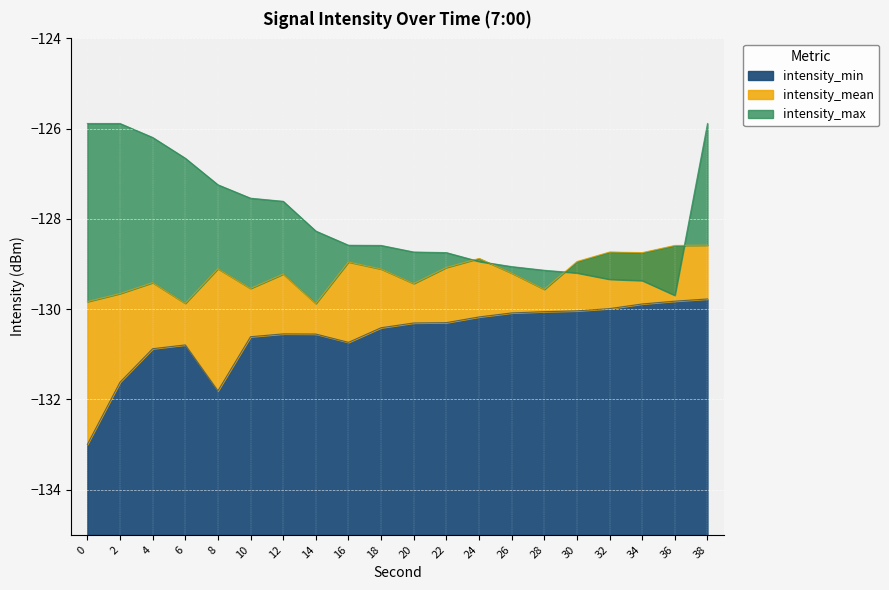

Reading left to right, extract all data points from this chart.

intensity_min: -133.0	-131.6	-130.9	-130.8	-131.8	-130.6	-130.5	-130.6	-130.7	-130.4	-130.3	-130.3	-130.2	-130.1	-130.1	-130.0	-130.0	-129.9	-129.8	-129.8
intensity_mean: -129.8	-129.7	-129.4	-129.9	-129.1	-129.5	-129.2	-129.9	-129.0	-129.1	-129.4	-129.1	-128.9	-129.2	-129.6	-128.9	-128.7	-128.7	-128.6	-128.6
intensity_max: -125.9	-125.9	-126.2	-126.7	-127.2	-127.5	-127.6	-128.3	-128.6	-128.6	-128.7	-128.7	-128.9	-129.1	-129.1	-129.2	-129.3	-129.4	-129.7	-125.9